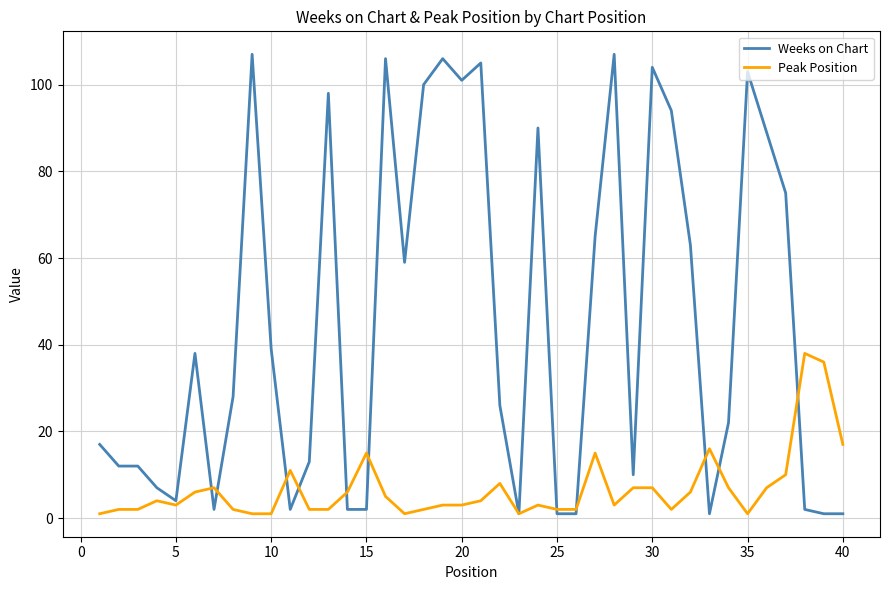

What is the difference between the second highest and second lowest values in the Weeks on Chart series?

106